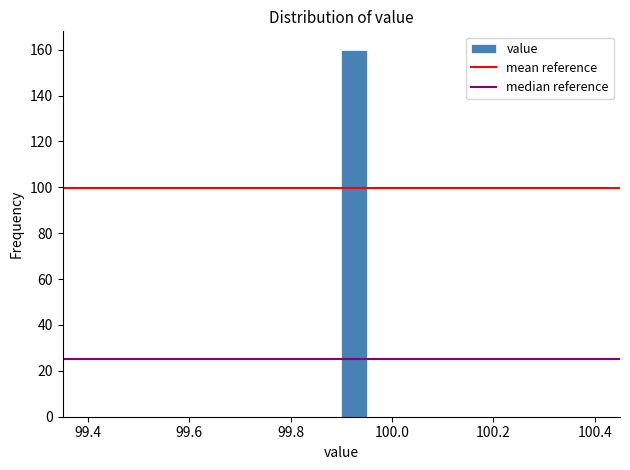

Around what value on the x-axis is the tallest bar? Give the approximate position of its centre, as read against the axis.

99.92